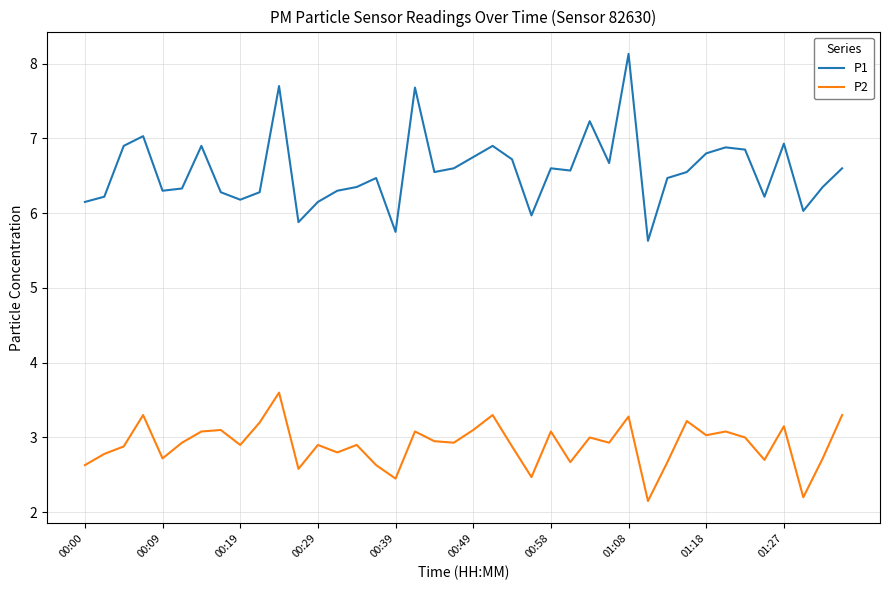

What is the highest value of the P1 series?

8.1